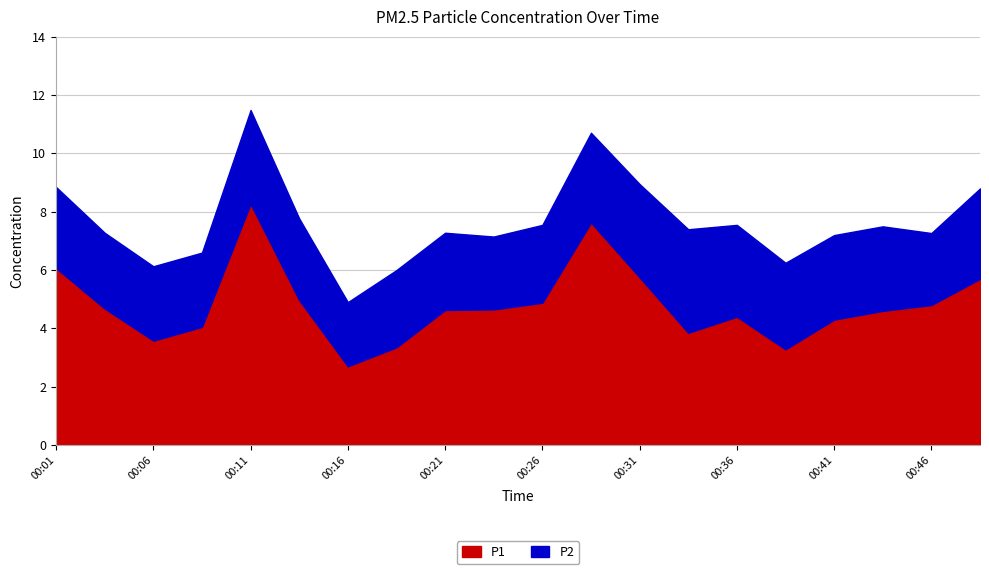

What are all the series names shown in the legend?

P1, P2